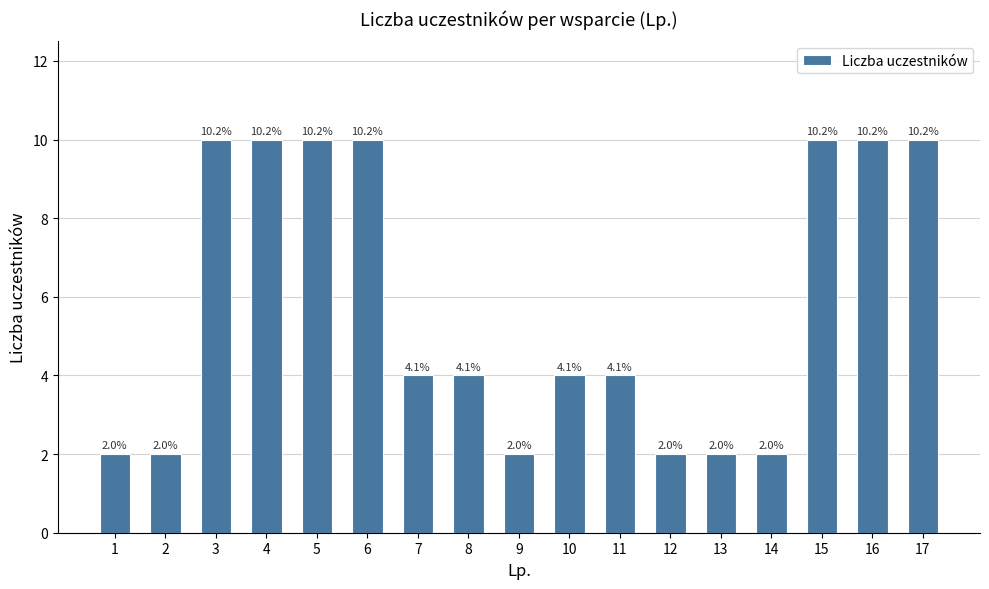

How many bars are there in total?

17